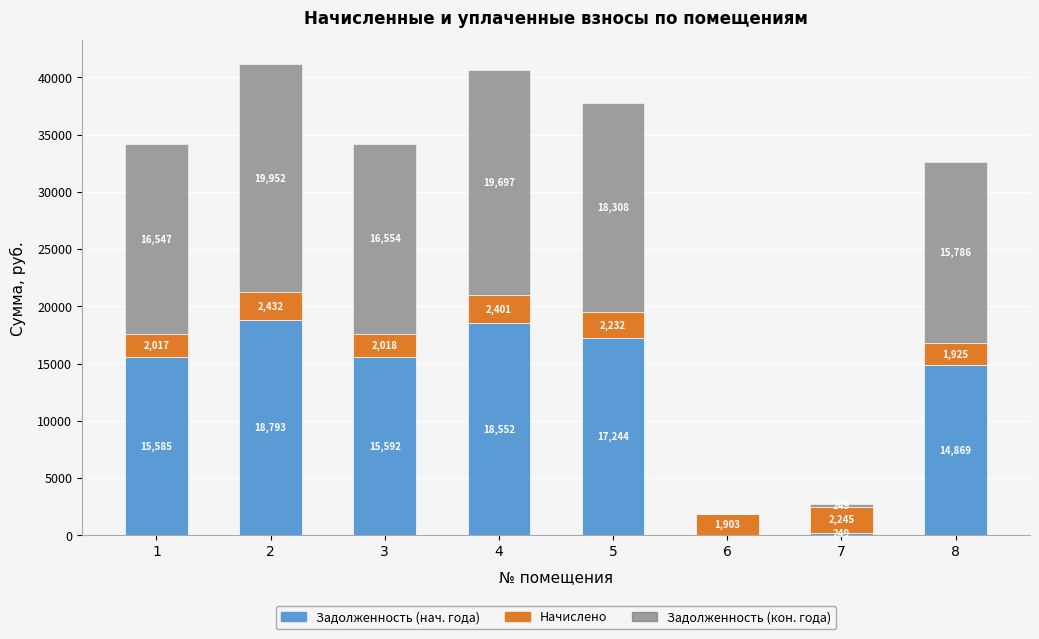

Are the bars grouped side by side (vs. stacked)?

No